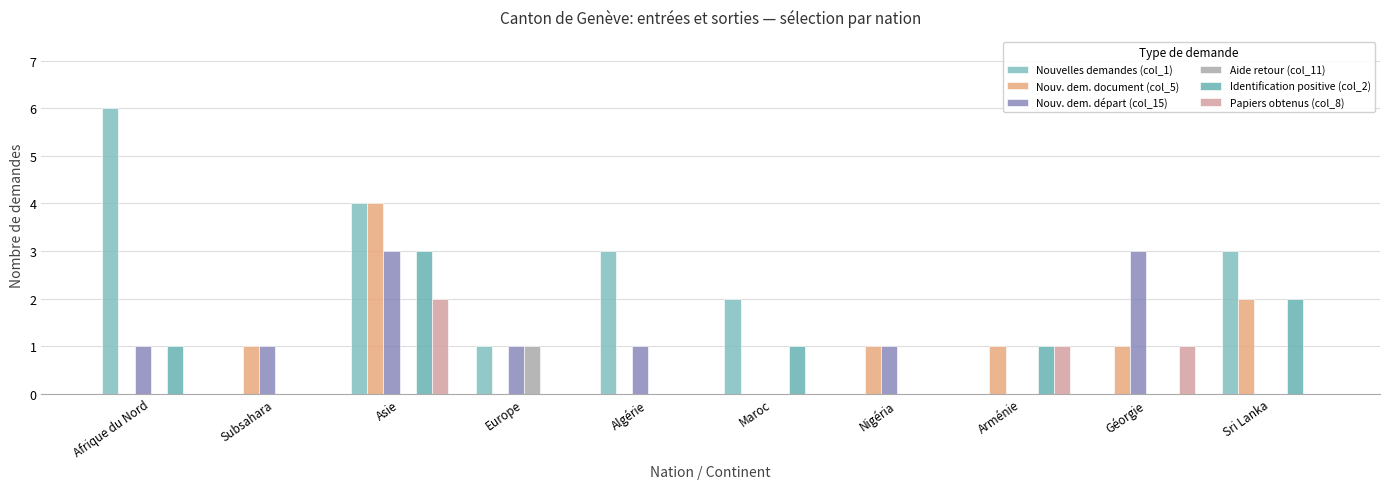

How many distinct data groups are displayed?

6